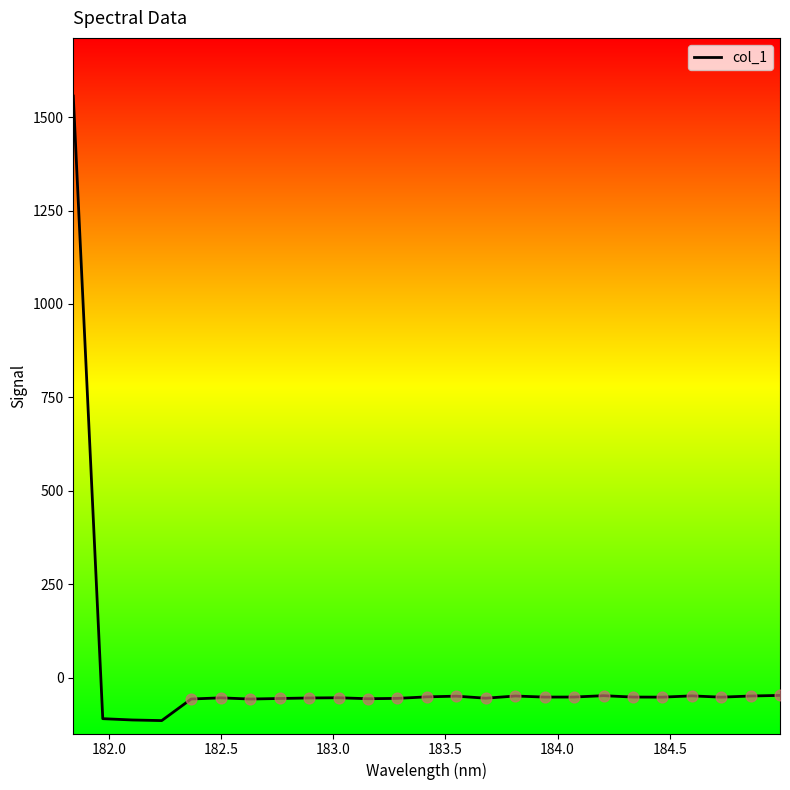

How many lines are shown in the chart?

1